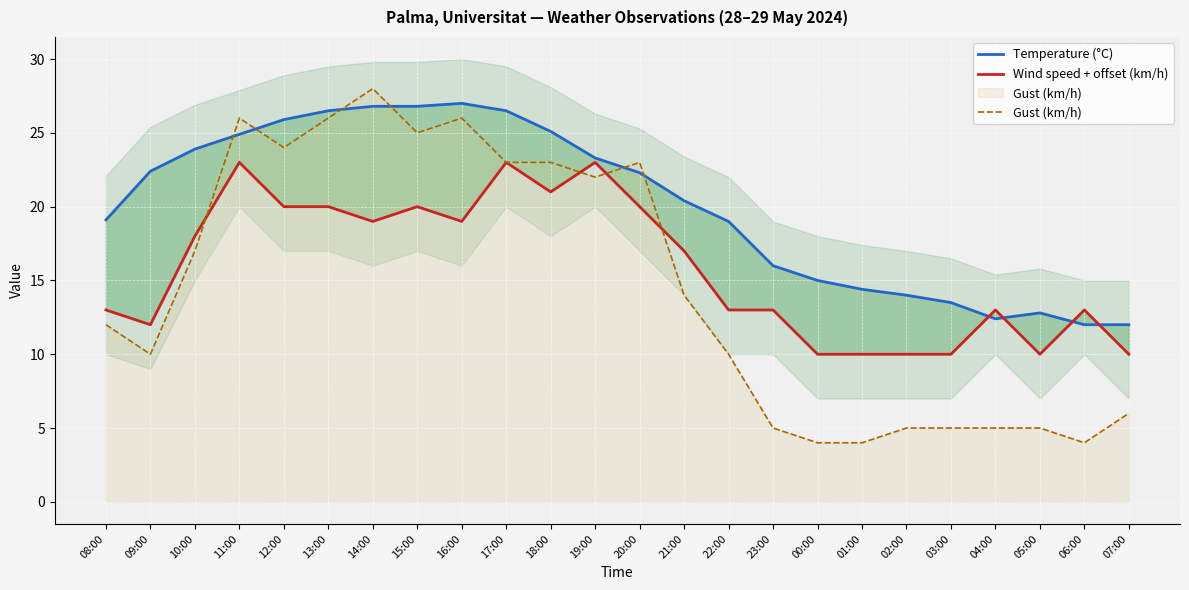

Reading left to right, transcribe all the data shown in this chart.

Temperature (°C): 08:00=19.1	09:00=22.4	10:00=23.9	11:00=24.9	12:00=25.9	13:00=26.5	14:00=26.8	15:00=26.8	16:00=27.0	17:00=26.5	18:00=25.1	19:00=23.3	20:00=22.3	21:00=20.4	22:00=19.0	23:00=16.0	00:00=15.0	01:00=14.4	02:00=14.0	03:00=13.5	04:00=12.4	05:00=12.8	06:00=12.0	07:00=12.0
Wind speed + offset (km/h): 08:00=13.0	09:00=12.0	10:00=18.0	11:00=23.0	12:00=20.0	13:00=20.0	14:00=19.0	15:00=20.0	16:00=19.0	17:00=23.0	18:00=21.0	19:00=23.0	20:00=20.0	21:00=17.0	22:00=13.0	23:00=13.0	00:00=10.0	01:00=10.0	02:00=10.0	03:00=10.0	04:00=13.0	05:00=10.0	06:00=13.0	07:00=10.0
Gust (km/h): 08:00=12.0	09:00=10.0	10:00=17.0	11:00=26.0	12:00=24.0	13:00=26.0	14:00=28.0	15:00=25.0	16:00=26.0	17:00=23.0	18:00=23.0	19:00=22.0	20:00=23.0	21:00=14.0	22:00=10.0	23:00=5.0	00:00=4.0	01:00=4.0	02:00=5.0	03:00=5.0	04:00=5.0	05:00=5.0	06:00=4.0	07:00=6.0